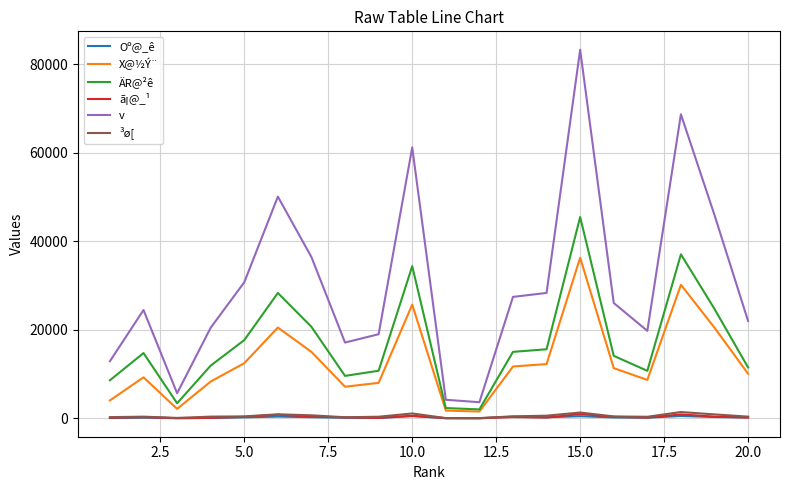

Which series has the widest spread of values?

v